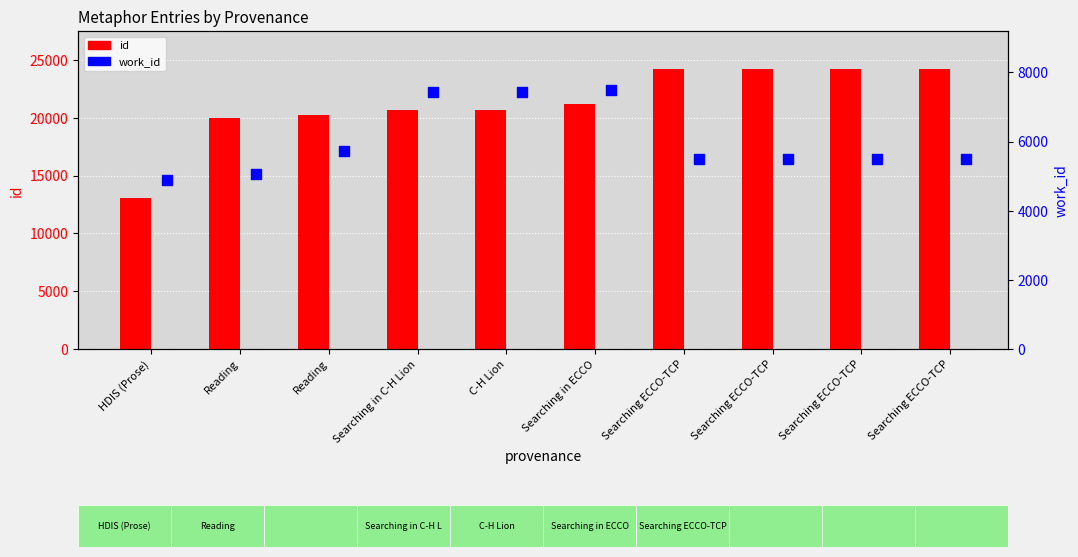

Which series reaches the minimum Y coordinate?

work_id